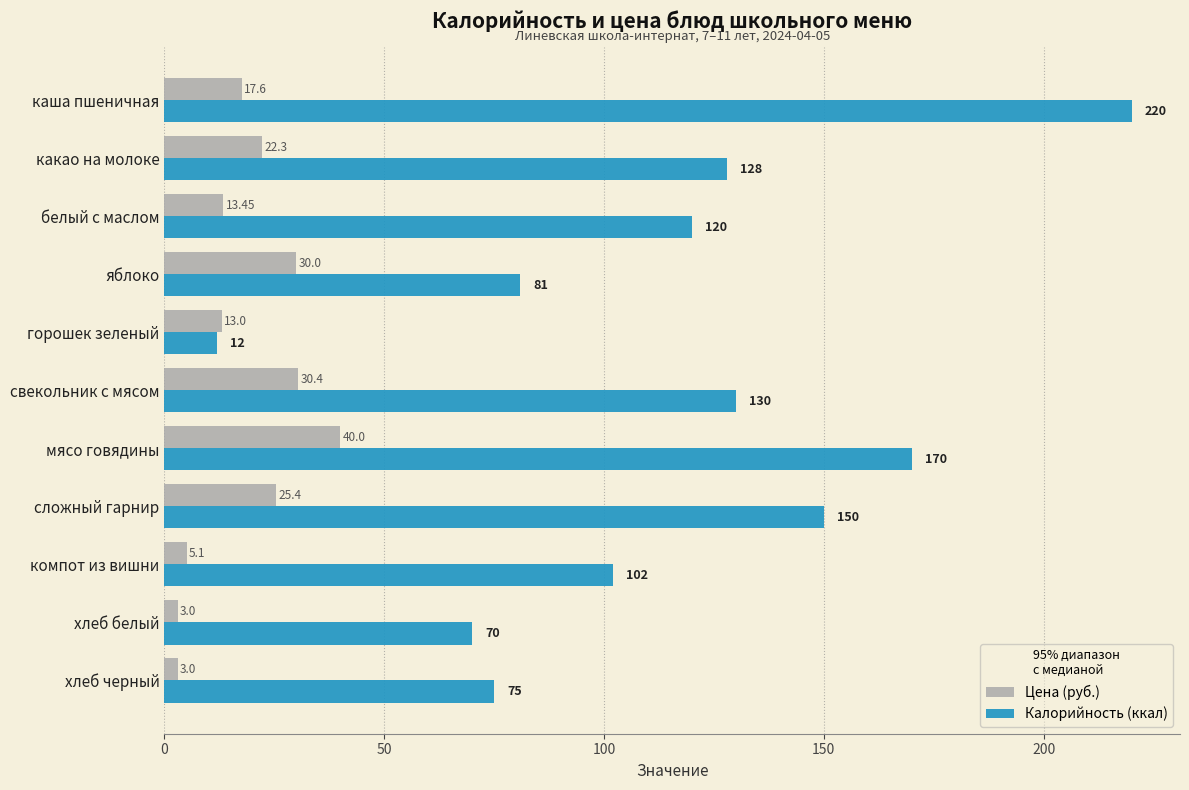

At which label does Цена (руб.) reach its peak?

мясо говядины